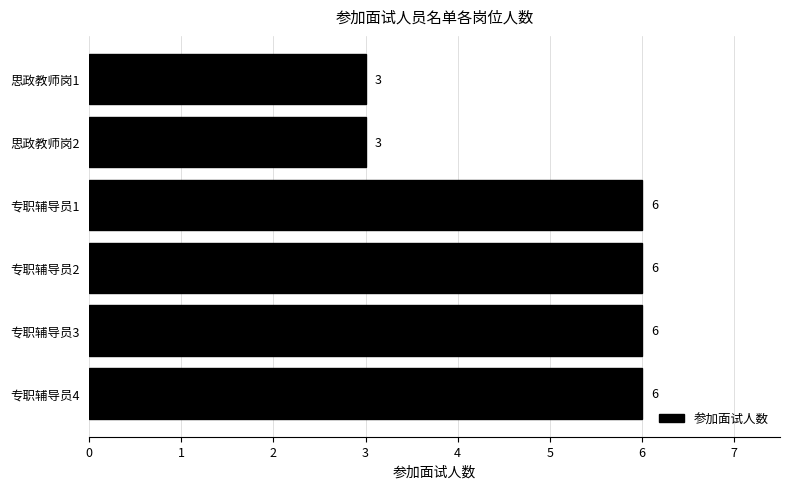

What is the change in value from 专职辅导员3 to 思政教师岗1?

-3